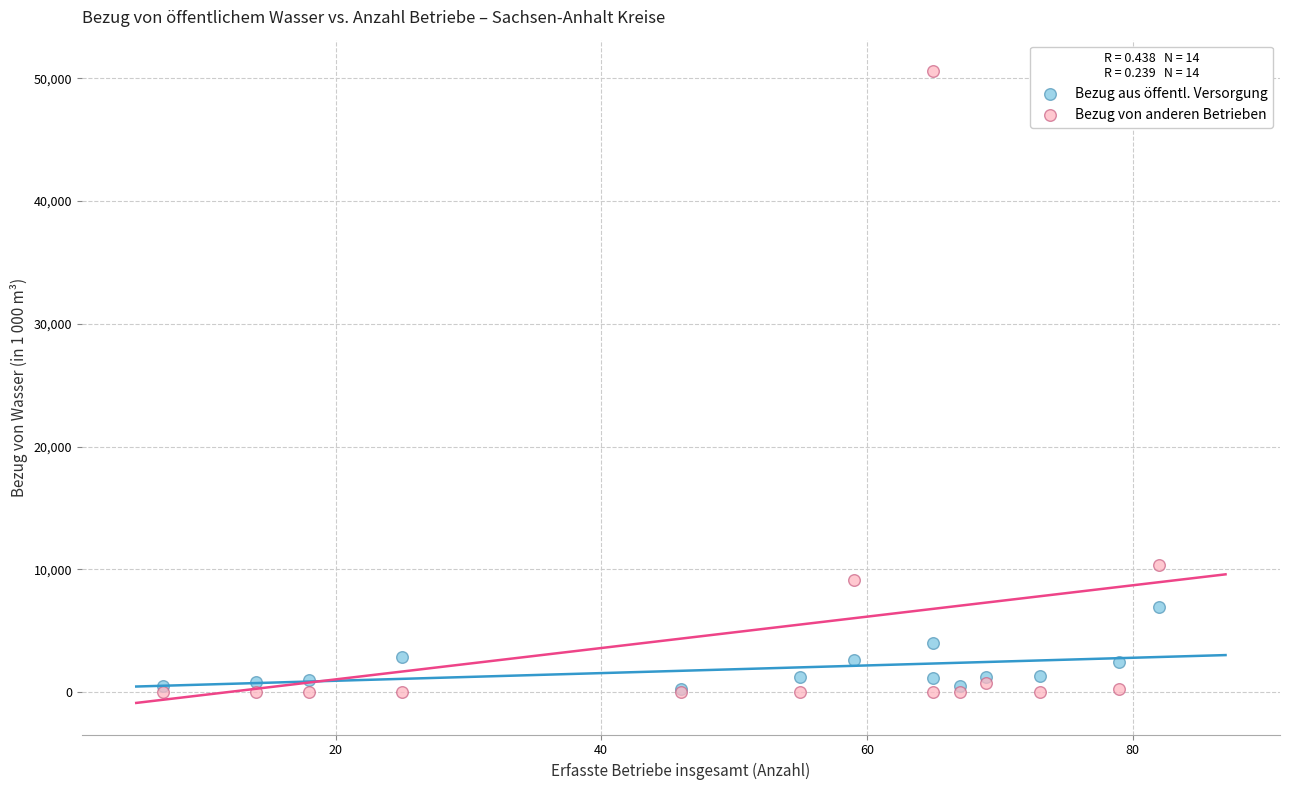

Across all series, what Y value is closest to 25293?

10305